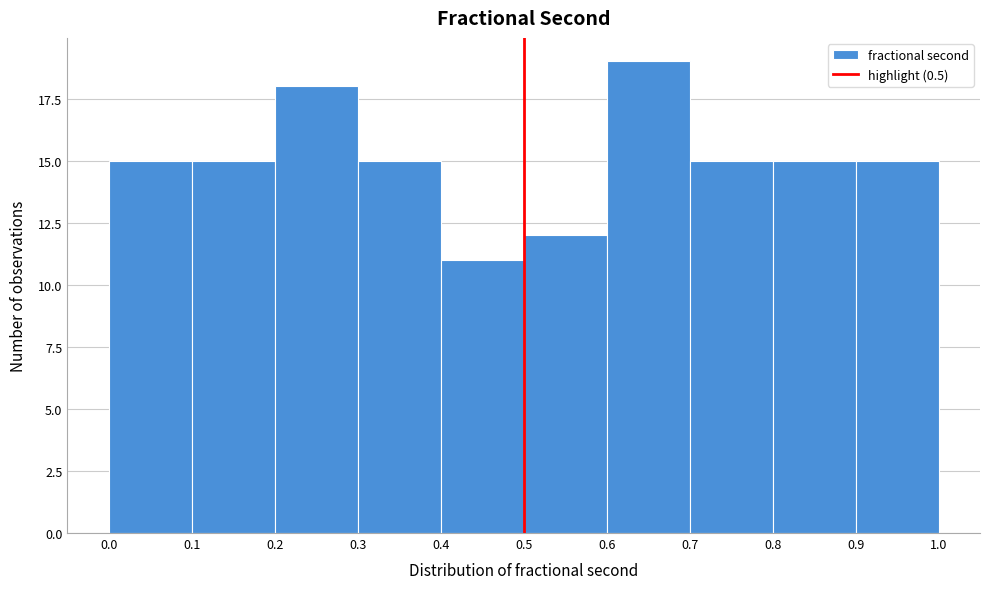

Reading left to right, list every bar in this chart as the range it spans on the x-axis followed by its height. The values are not printed on the chart, so give them approximately, as read against the axis.

0.0 to 0.1: 15
0.1 to 0.2: 15
0.2 to 0.3: 18
0.3 to 0.4: 15
0.4 to 0.5: 11
0.5 to 0.6: 12
0.6 to 0.7: 19
0.7 to 0.8: 15
0.8 to 0.9: 15
0.9 to 1.0: 15